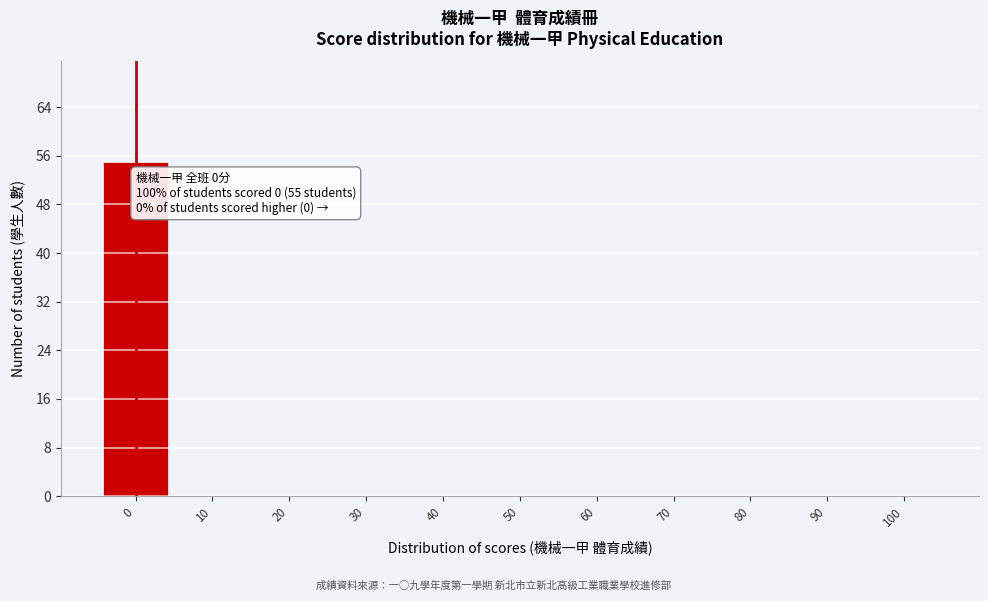

Reading left to right, extract all data points from this chart.

0=55	10=0	20=0	30=0	40=0	50=0	60=0	70=0	80=0	90=0	100=0